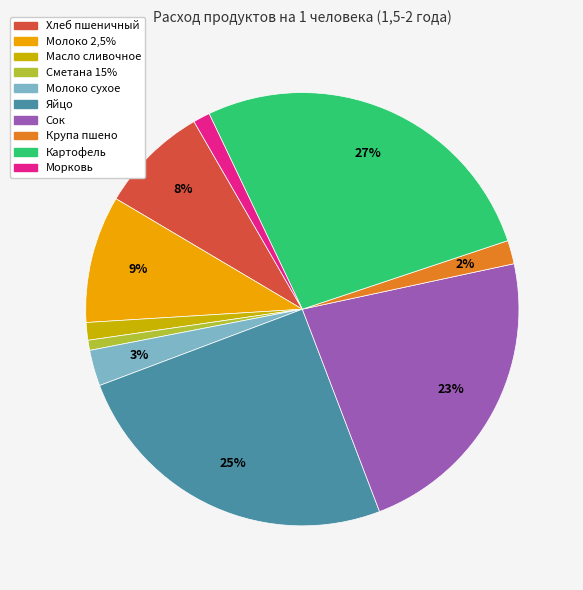

Combined, do Картофель and Масло сливочное account for over 50%?

No